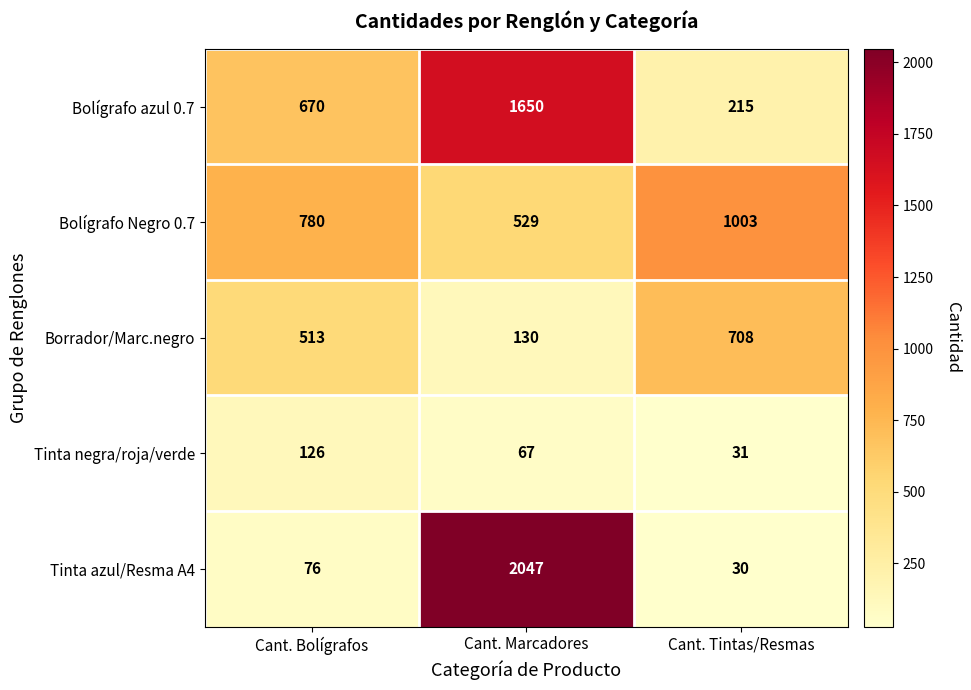

Count the number of categories in the chart.

3